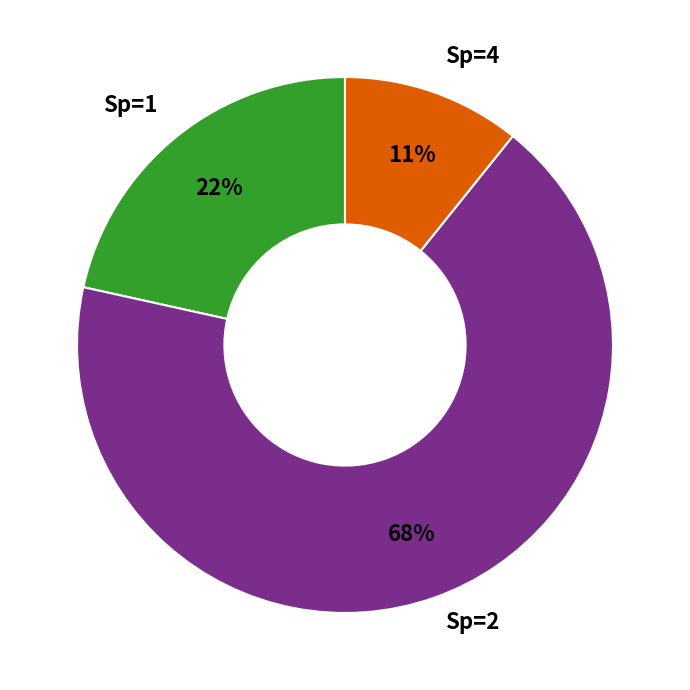

Rank the categories by value from highest to lowest.

Sp=2, Sp=1, Sp=4